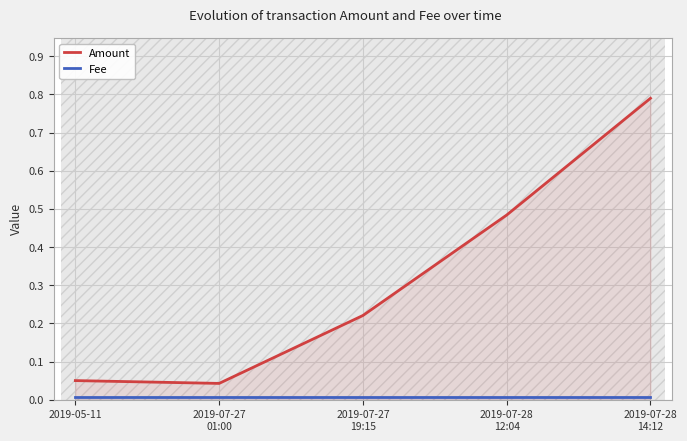

True or false: Fee has more than 0 interior local peaks.

False